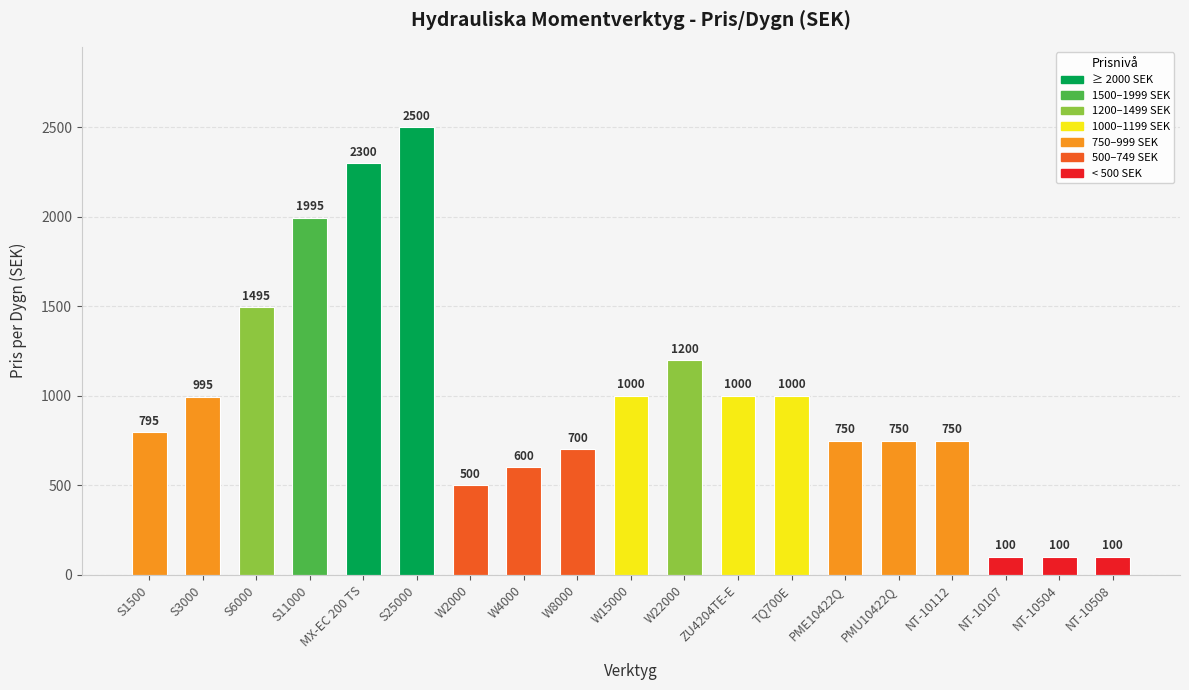

What is the value of the 9th bar from the left?

700